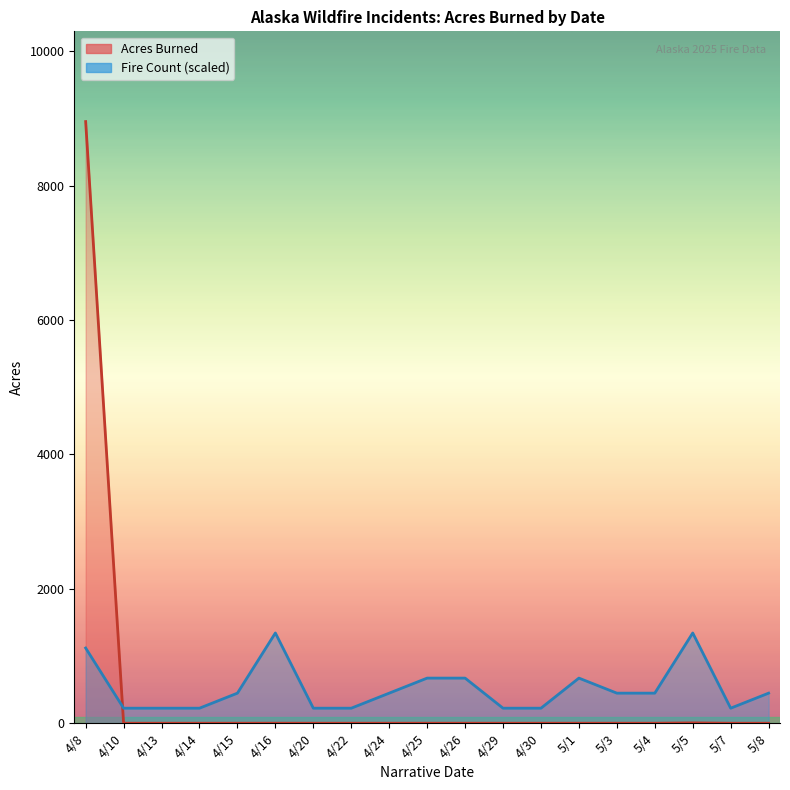

Between which two adjacent categories do Fire Count (line) and Acres (line) first intersect?

4/8 and 4/10